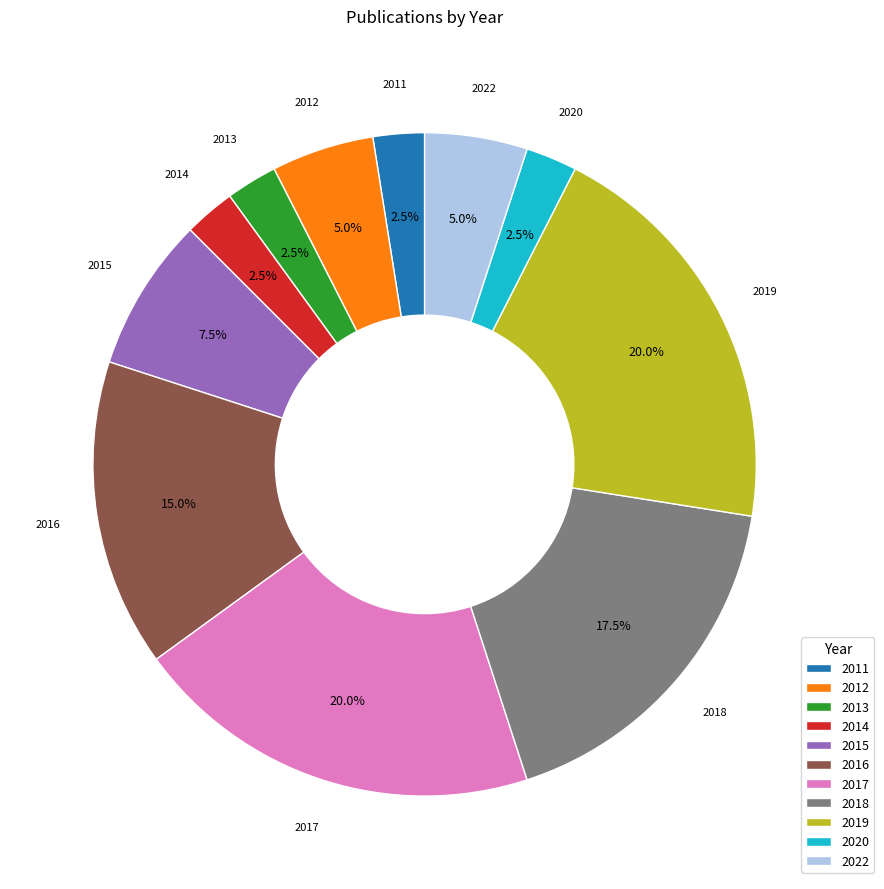

Which has a higher value, 2014 or 2015?

2015